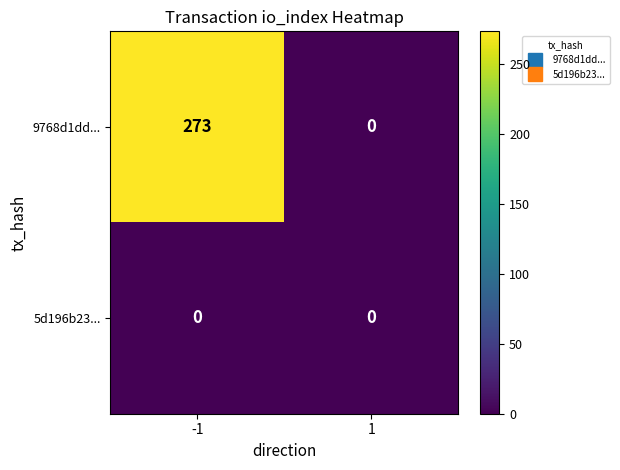

Reading left to right, what are all the values shown in this chart?

9768d1dd...: -1=273	1=0
5d196b23...: -1=0	1=0